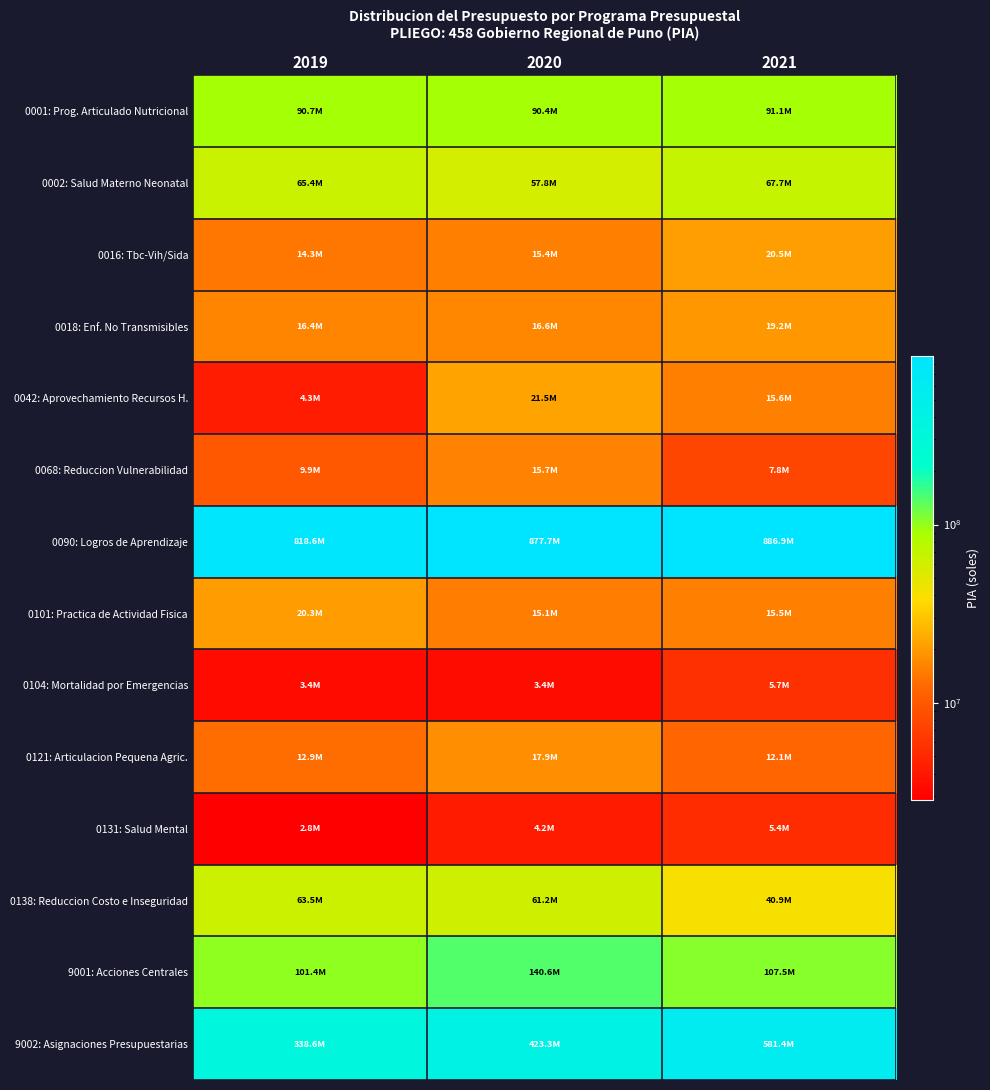

Which series changed the most between 2019 and 2020?

9002: Asignaciones Presupuestarias